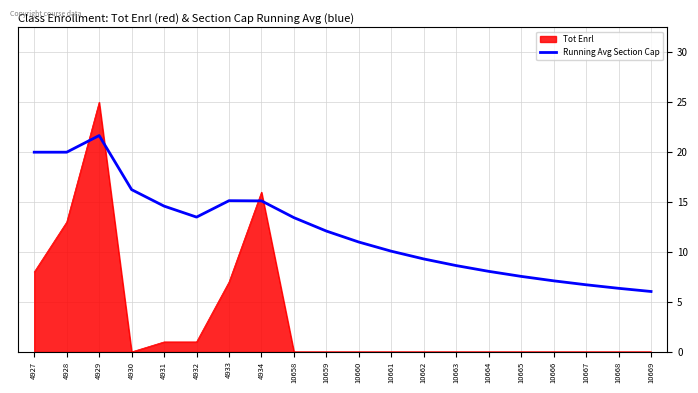

The Running Avg Section Cap series shows 8.1 at 4929. True or false?

False